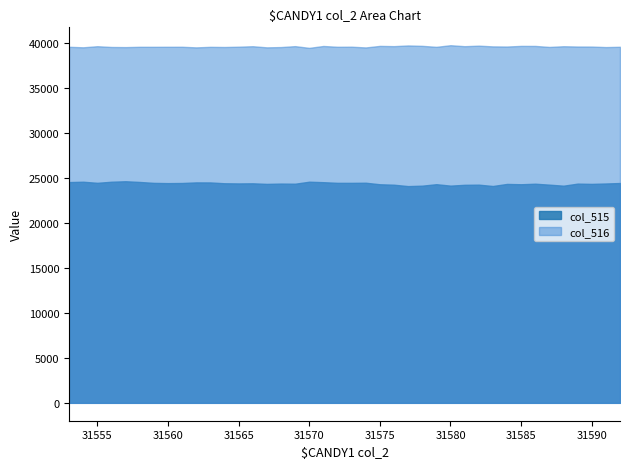

Where does the col_2 series first go above 31573?

31574